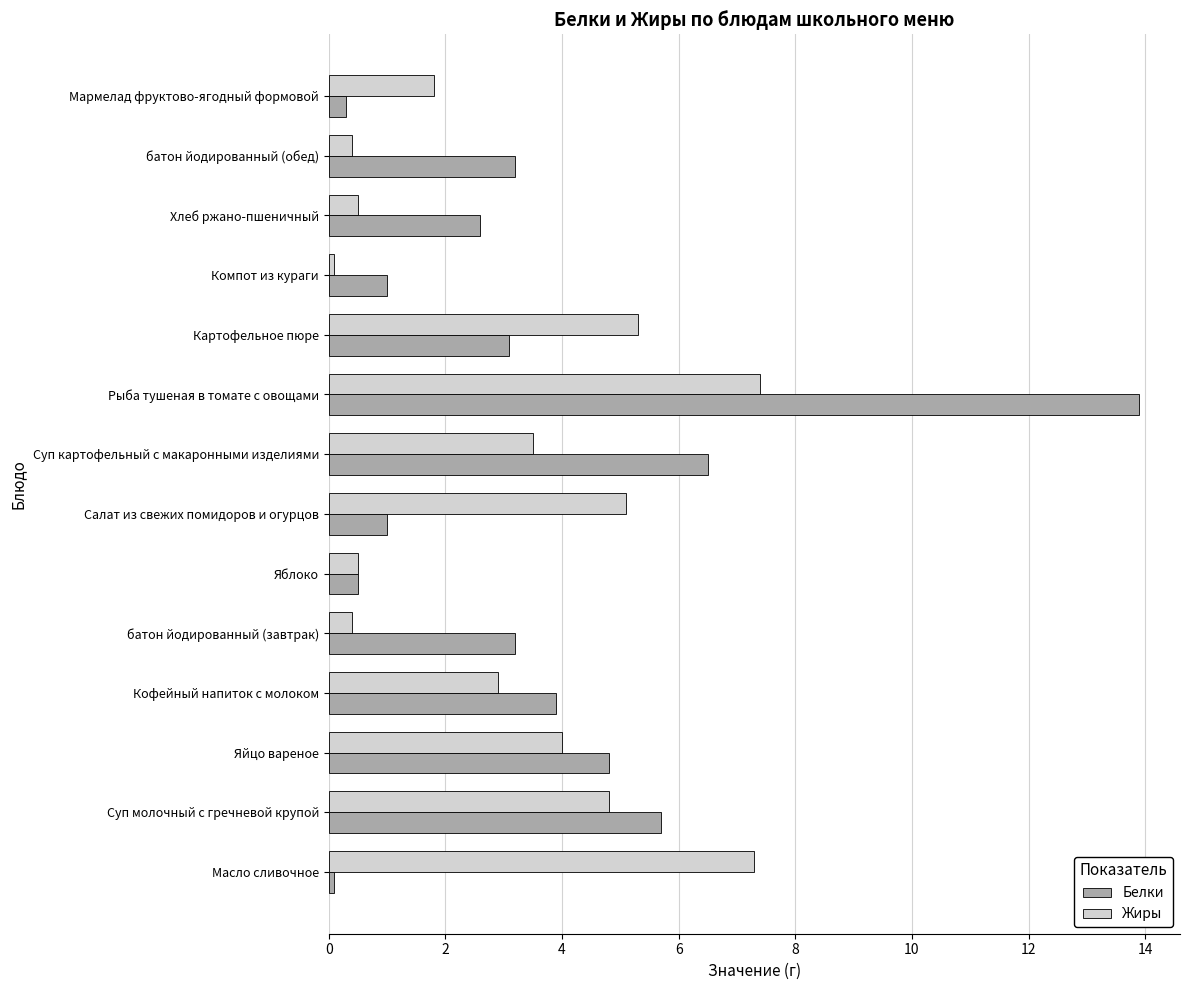

What are all the series names shown in the legend?

Белки, Жиры